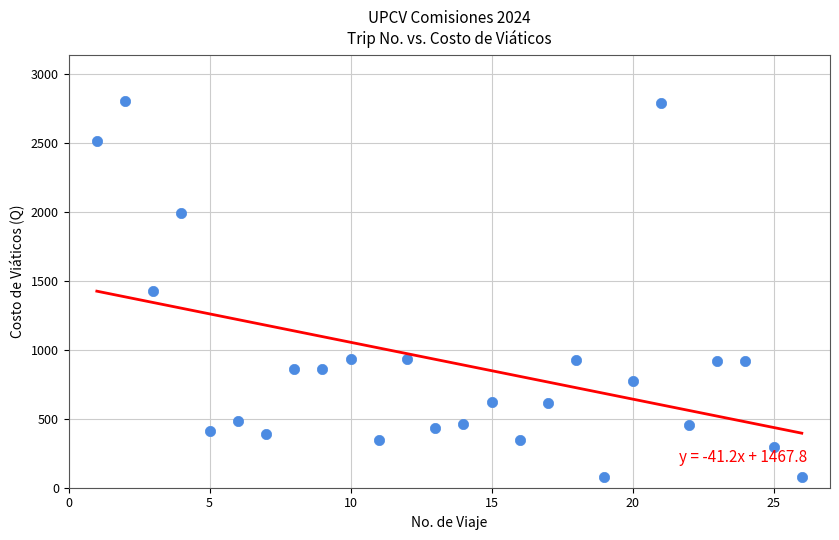

What is the range of Y values (max minus min)?

2725